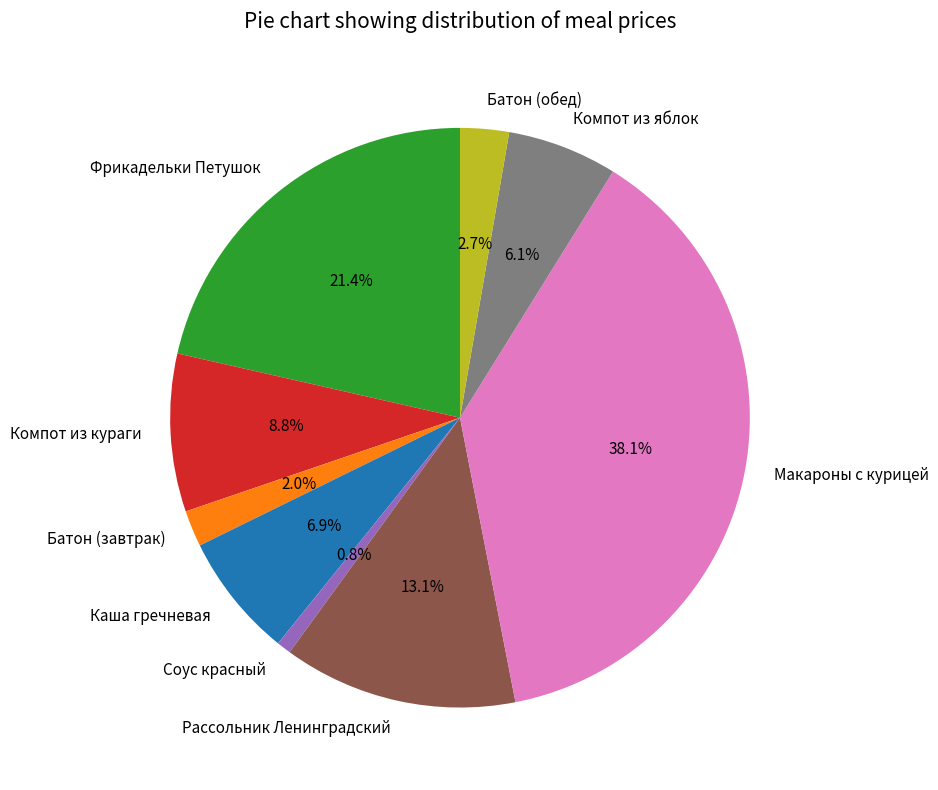

Rank the categories by value from lowest to highest.

Соус красный, Батон (завтрак), Батон (обед), Компот из яблок, Каша гречневая, Компот из кураги, Рассольник Ленинградский, Фрикадельки Петушок, Макароны с курицей